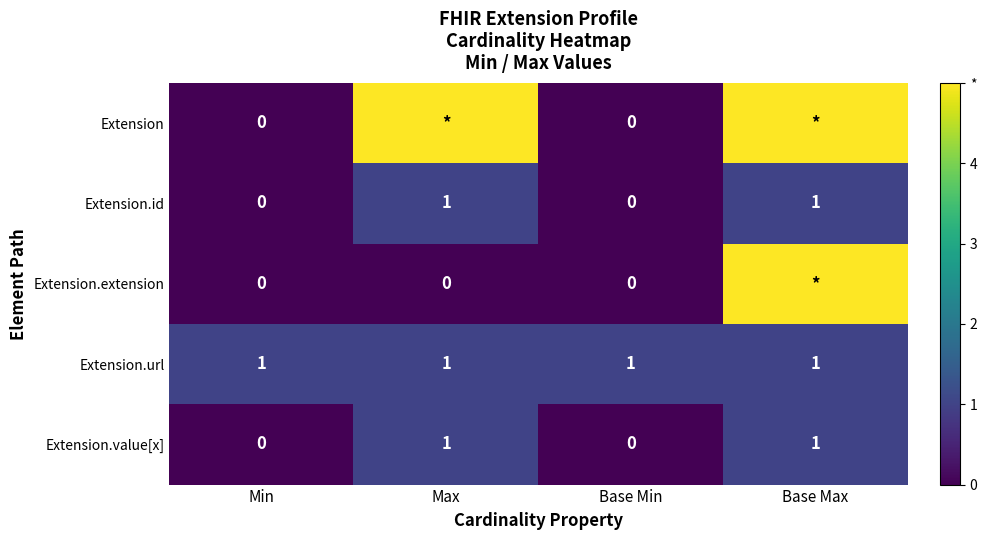

True or false: Extension.url has a value of 1 at Base Max.

True